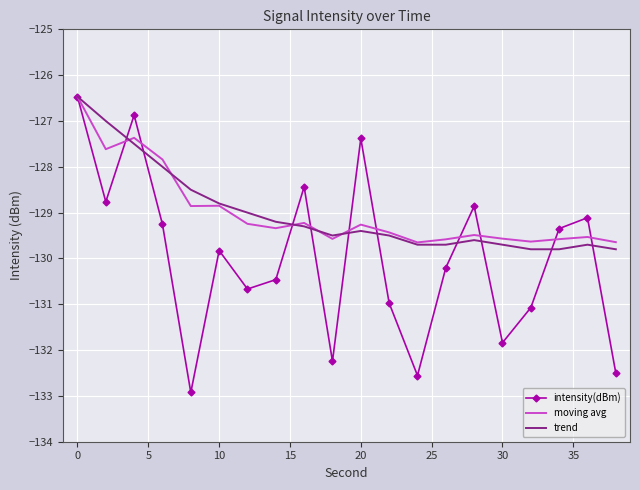

What is the lowest value of the intensity(dBm) series?

-132.9